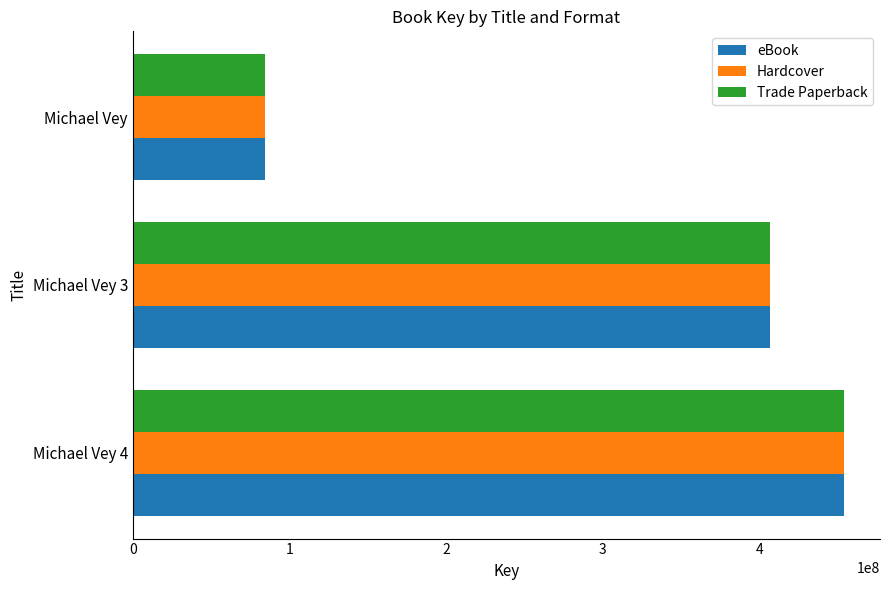

The eBook series shows 84557788 at Michael Vey. True or false?

True